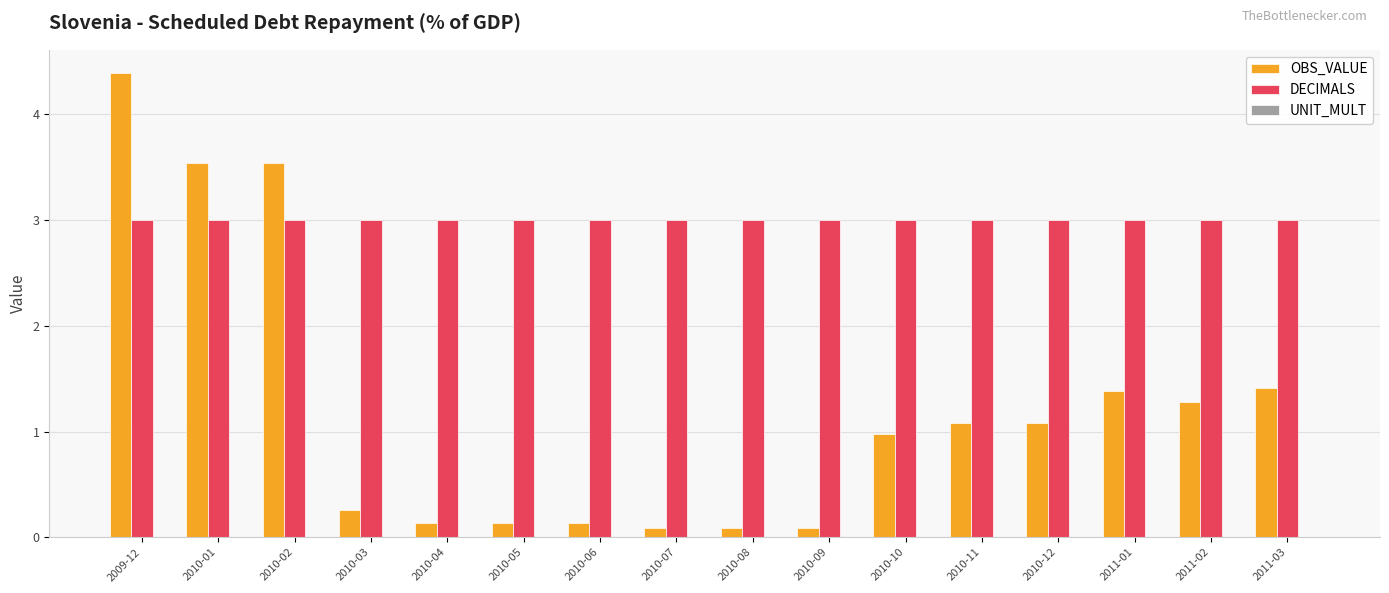

At 2010-12, list the series in order from largest to smallest.

DECIMALS, OBS_VALUE